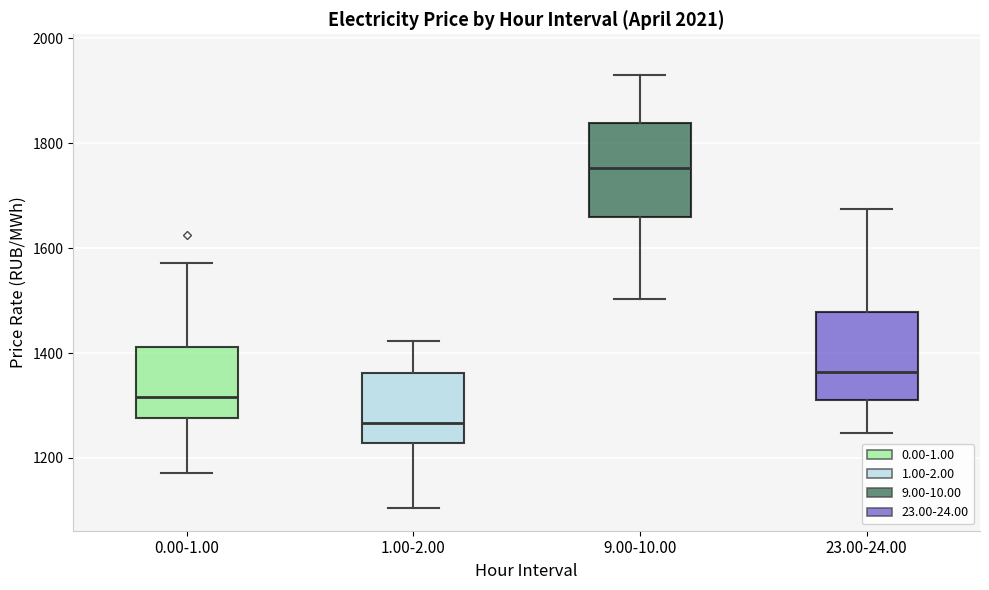

Which box has the lowest median line?

1.00-2.00